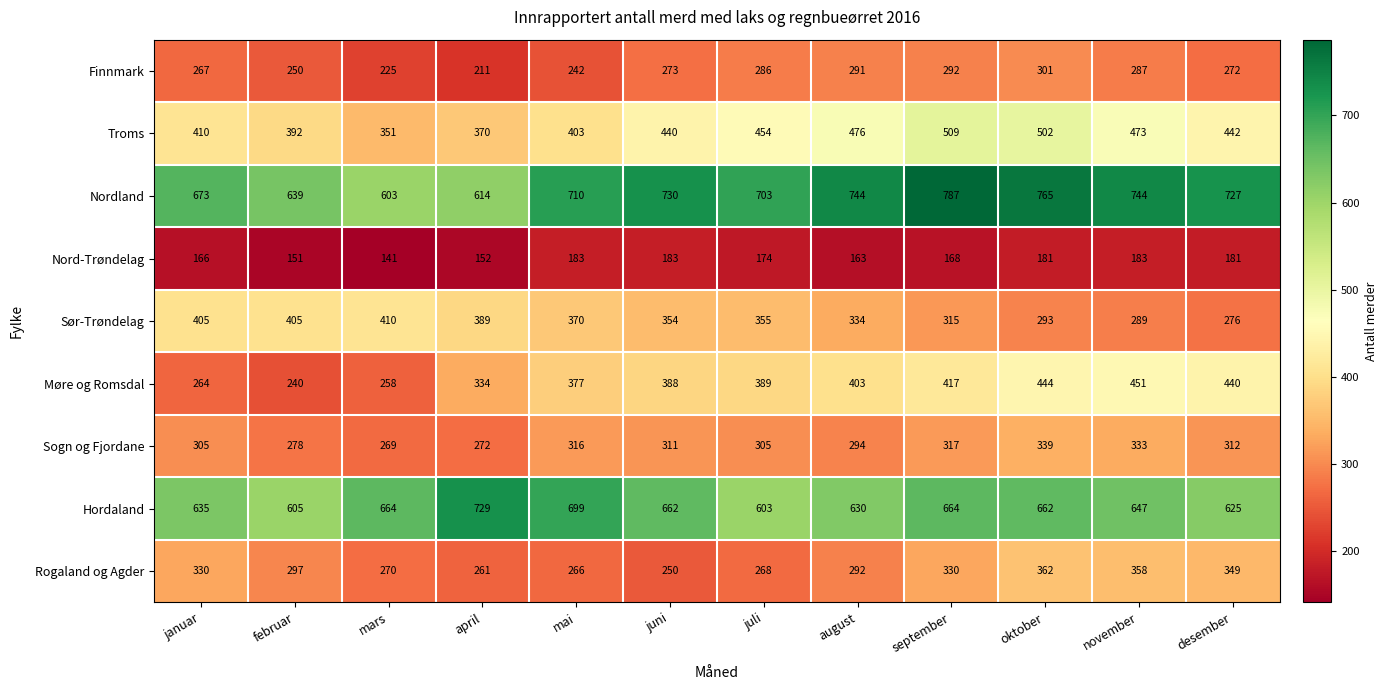

Count the number of categories in the chart.

12